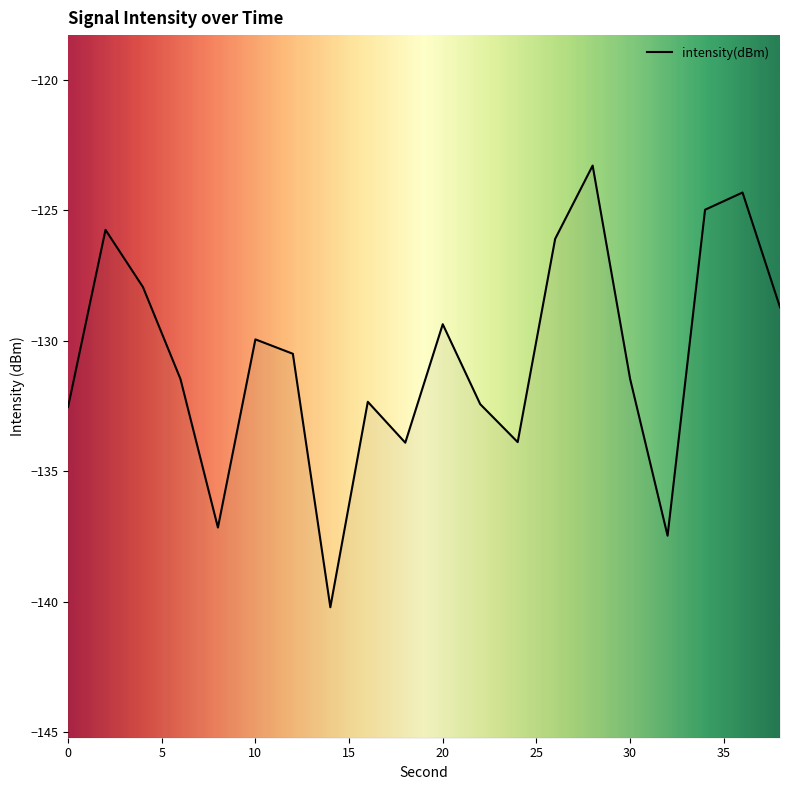

What is the difference between the second highest and second lowest values?

13.2